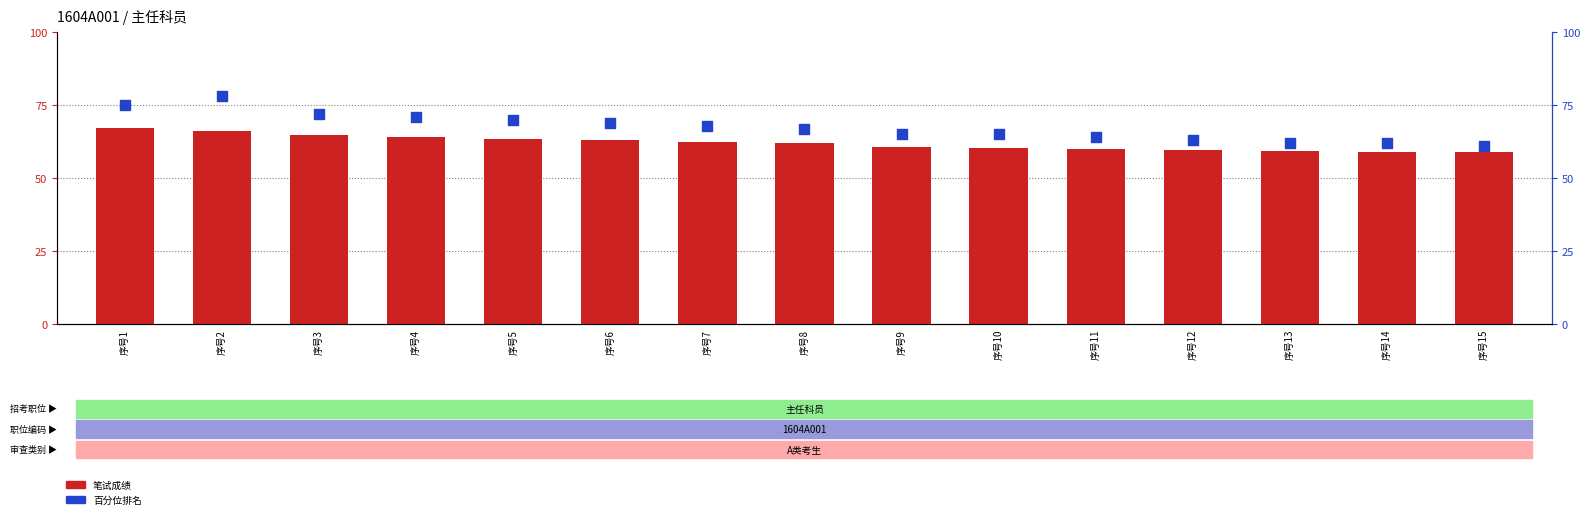

At how many categories does at least one series exceed 69?

5